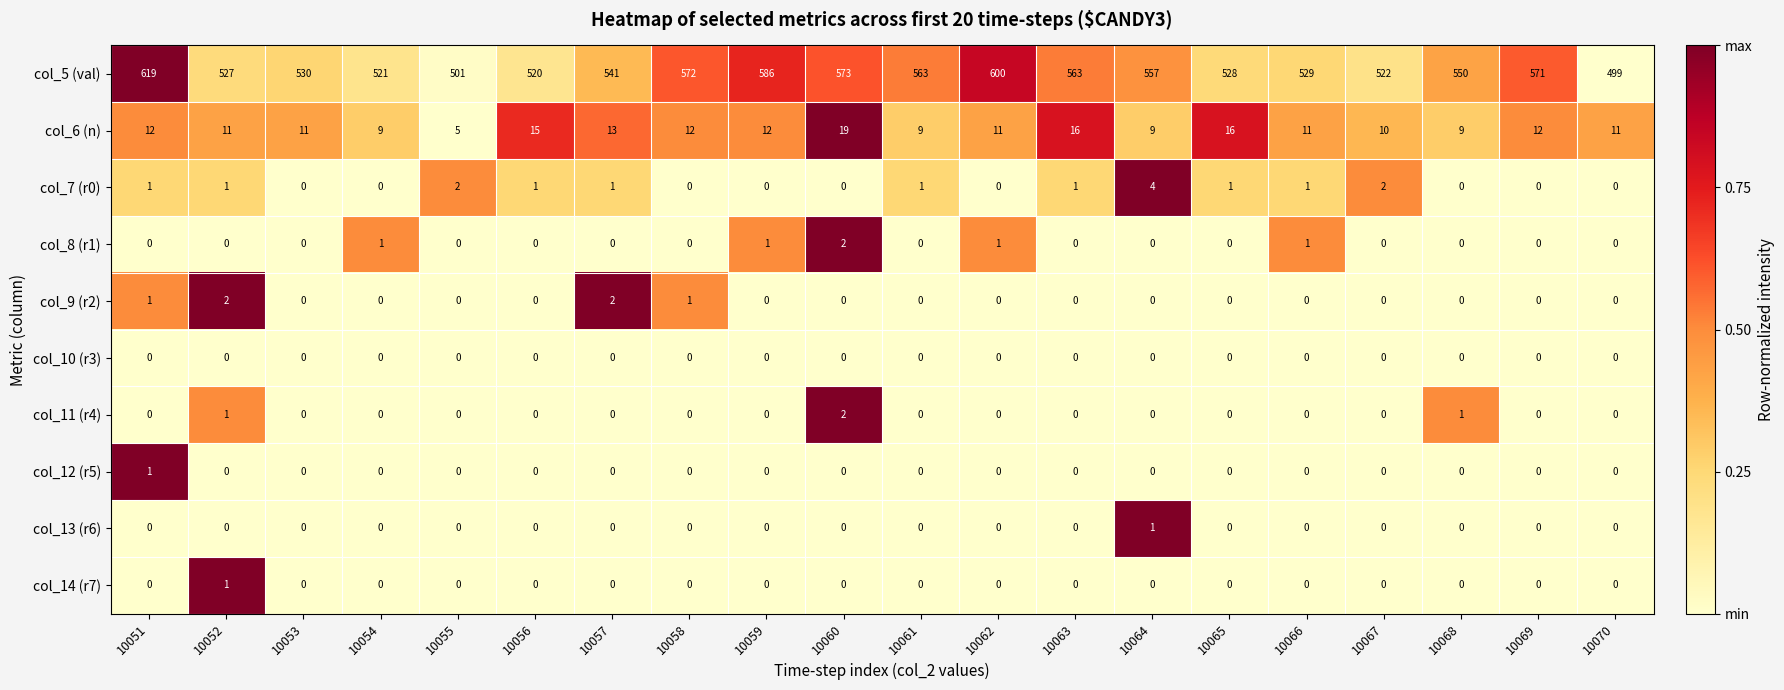

How many data points in col_11 (r4) are above 0?

3